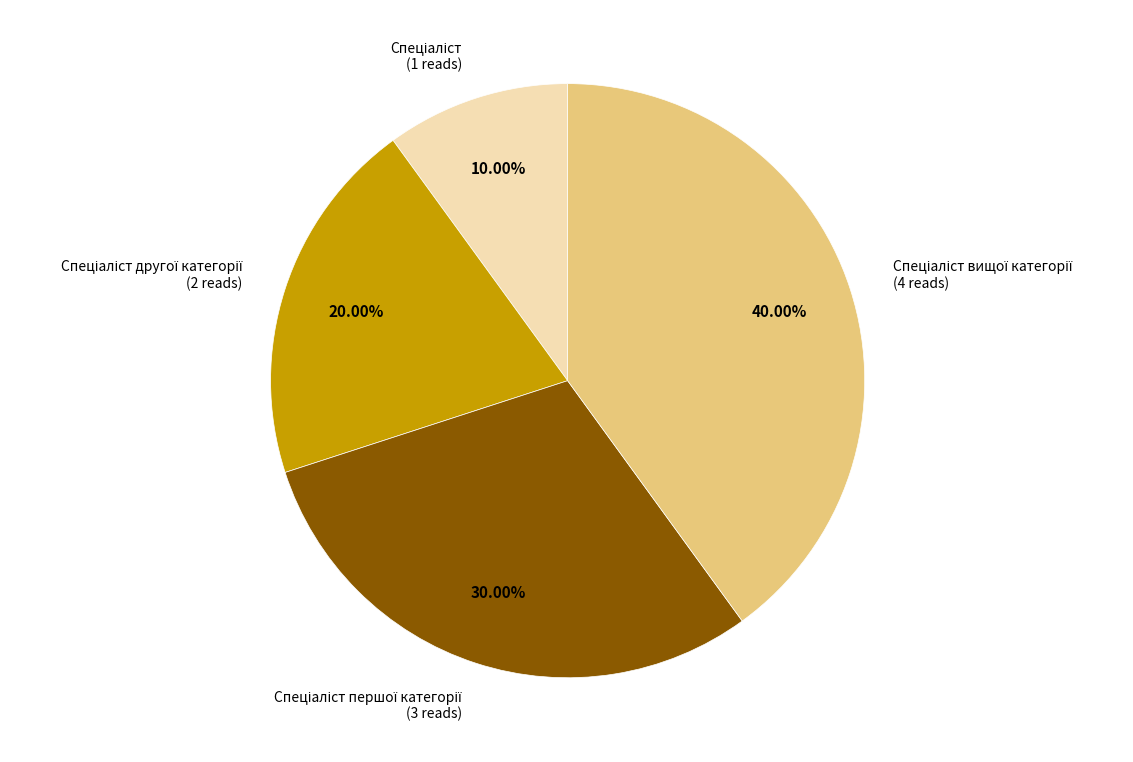

Is there a majority slice in this chart?

No